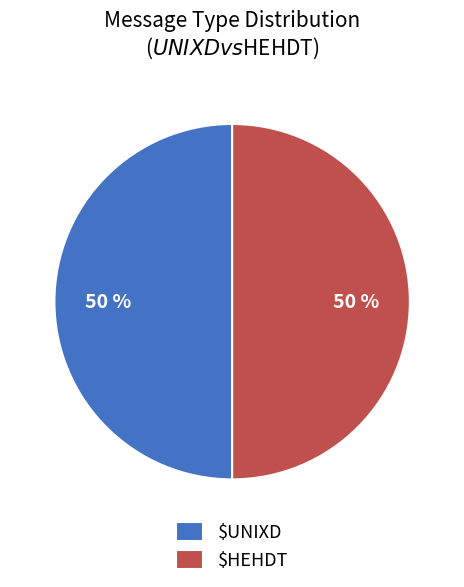

The $HEHDT slice represents 40% of the pie. True or false?

False